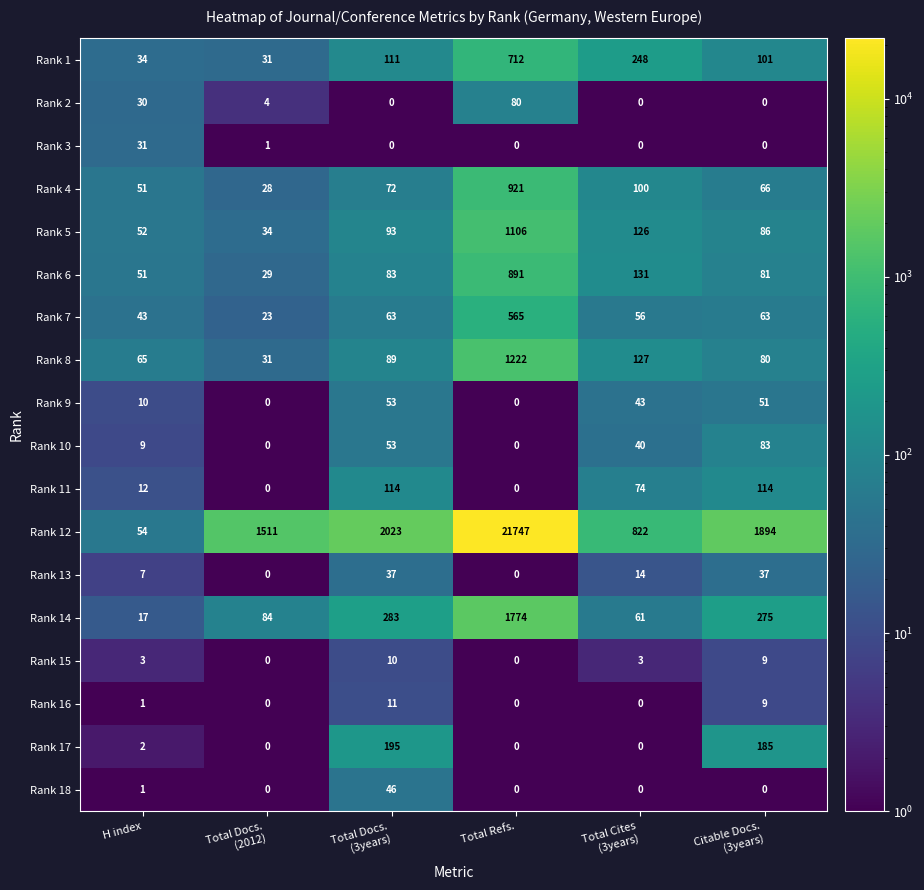

What is the sum of all Rank 13 values?

95